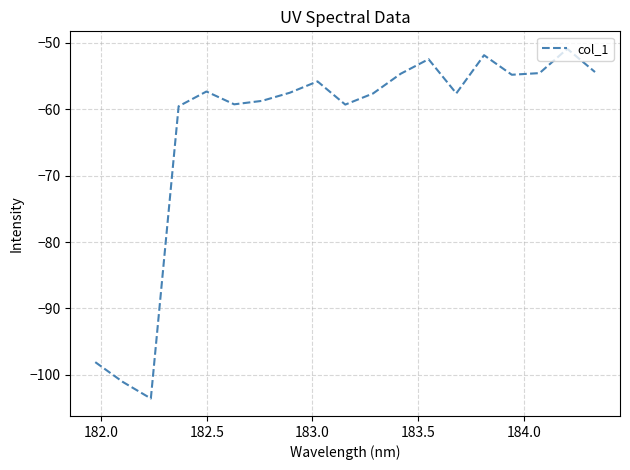

What is the maximum value shown in the chart?

-50.9